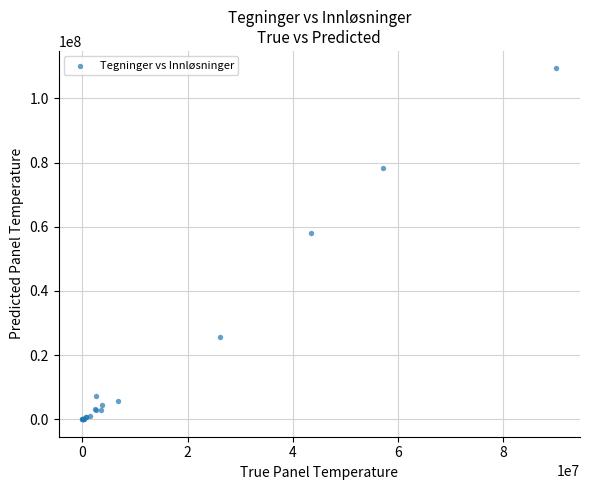

What Y value in the scatter plot is closest to 54661638?

58045620.9